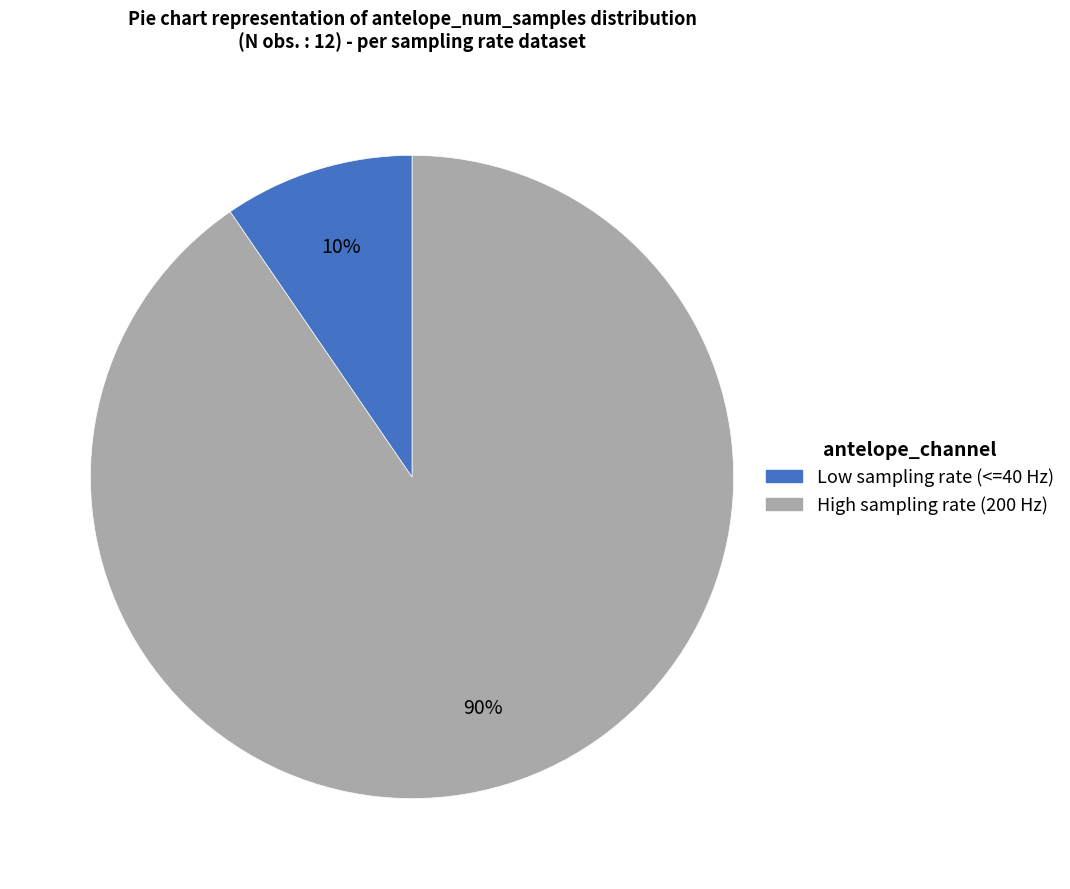

To the nearest percent, what is the average slice percentage?

50%